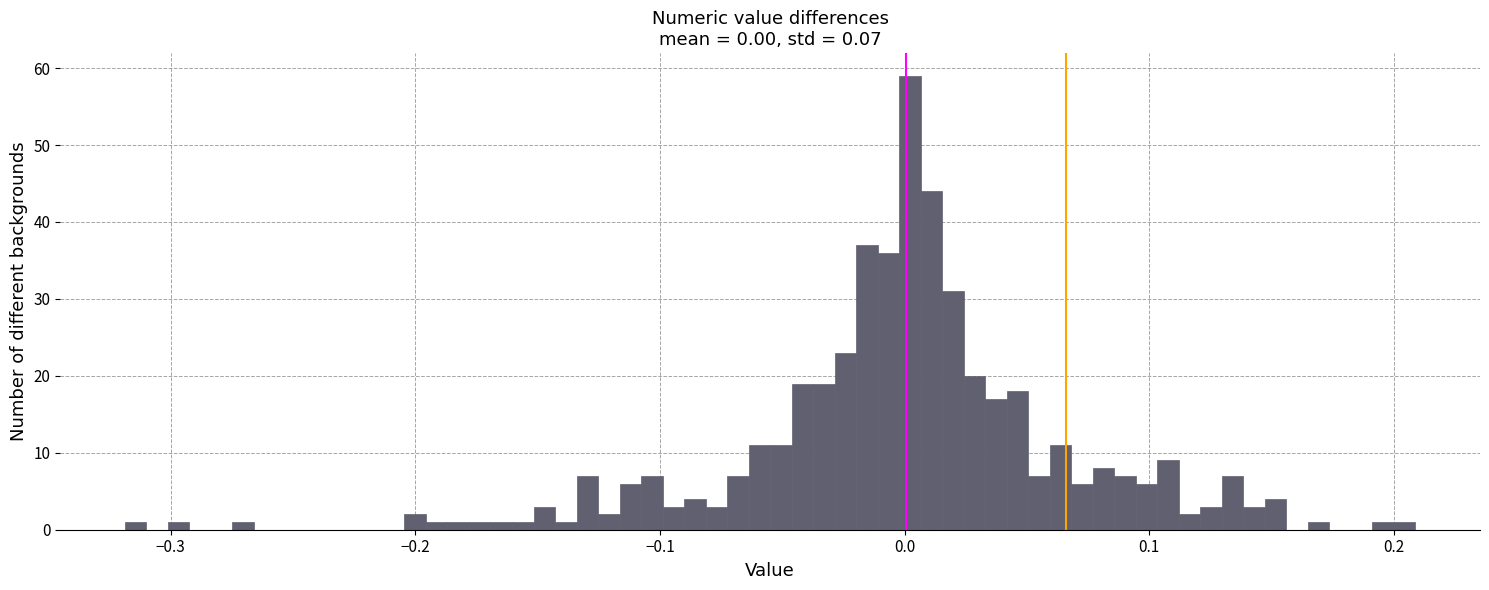

Read against the x-axis, roughly where is the centre of the tallest bar?

0.00